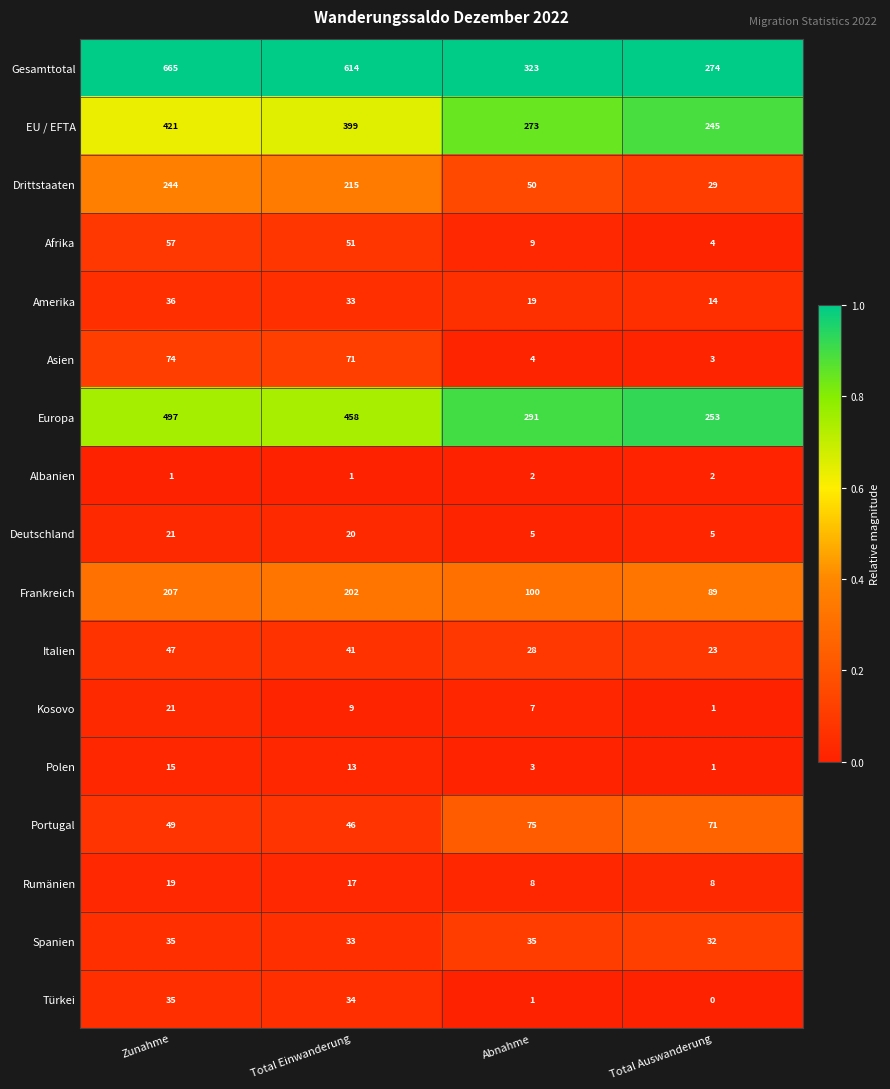

At how many categories does at least one series exceed 0?

4